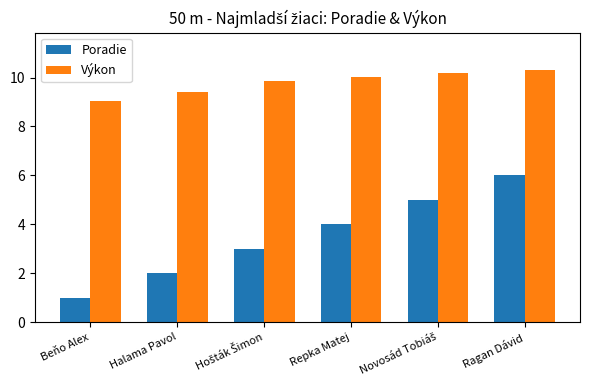

At which category is the sum across all series the highest?

Ragan Dávid